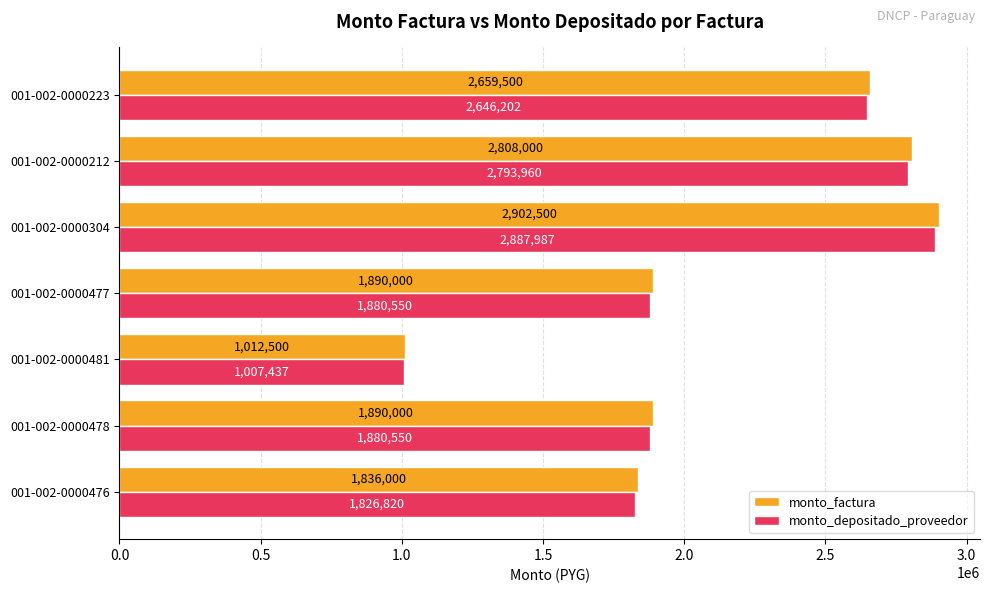

Is it true that monto_depositado_proveedor equals 1880550 at 001-002-0000478?

True